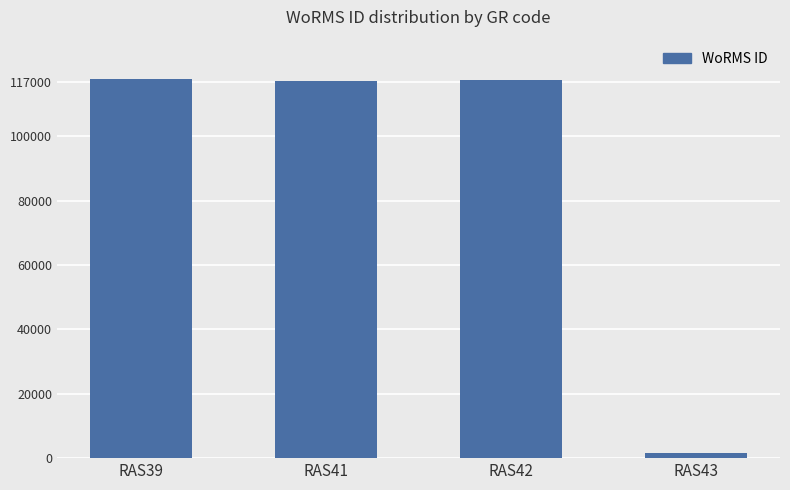

What value does the data have at RAS41, to the nearest 10?

117200